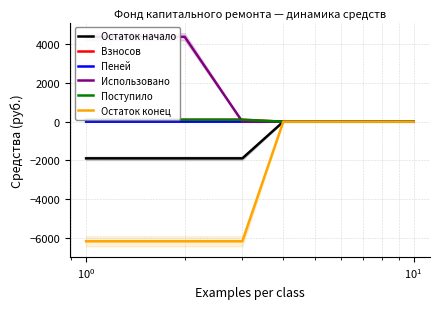

What is the difference between the highest and lowest values at $\mathdefault{10^{0}}$?

6290.1